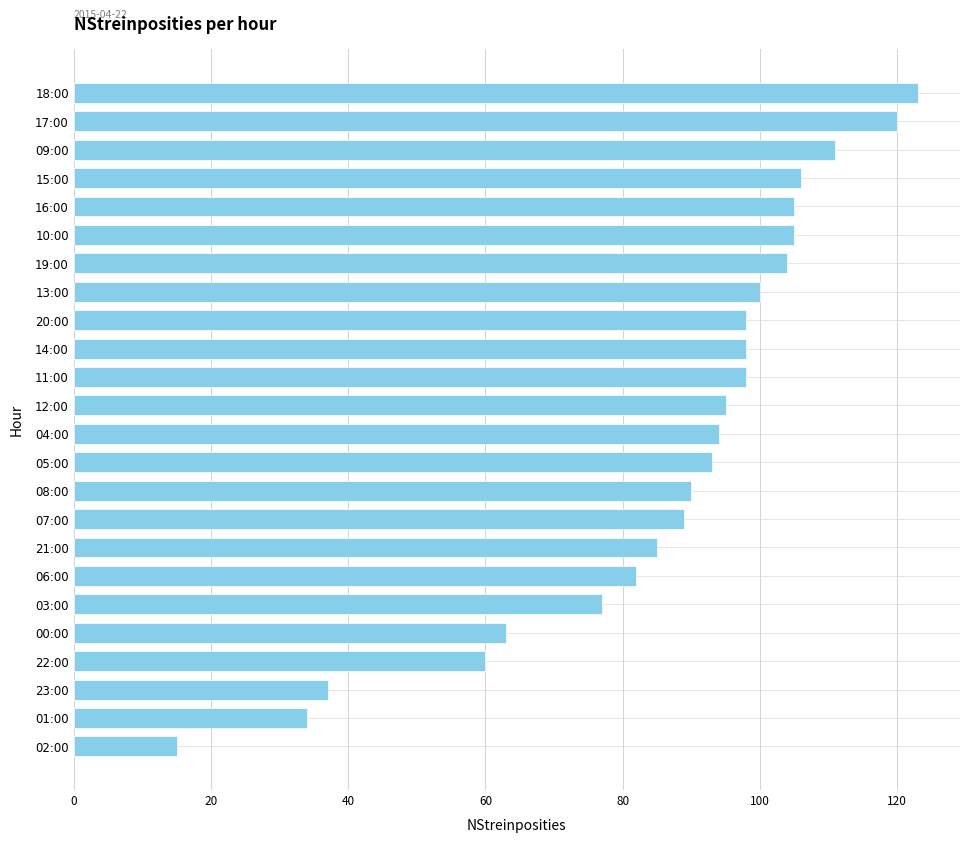

How many data points are less than 95?

12